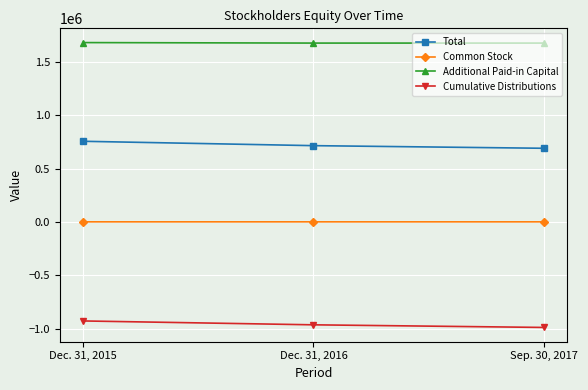

What is the difference between the maximum and minimum values in the Total series?

65673